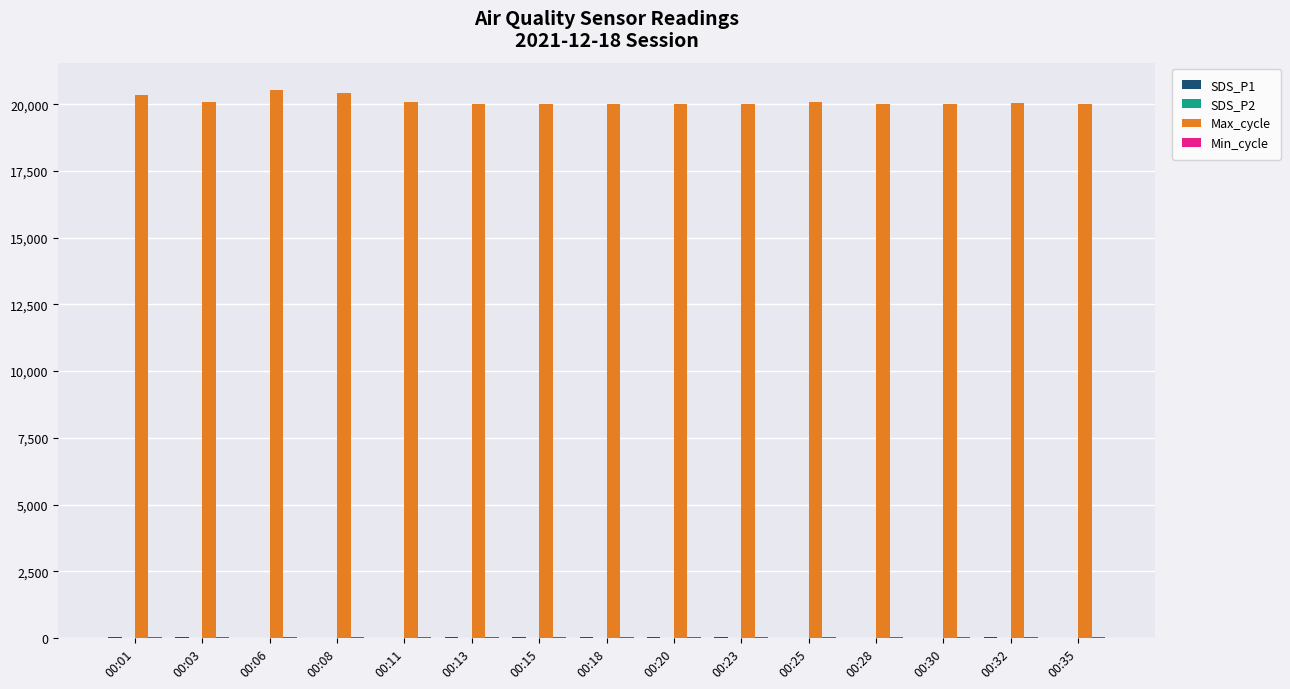

Count the number of categories in the chart.

15